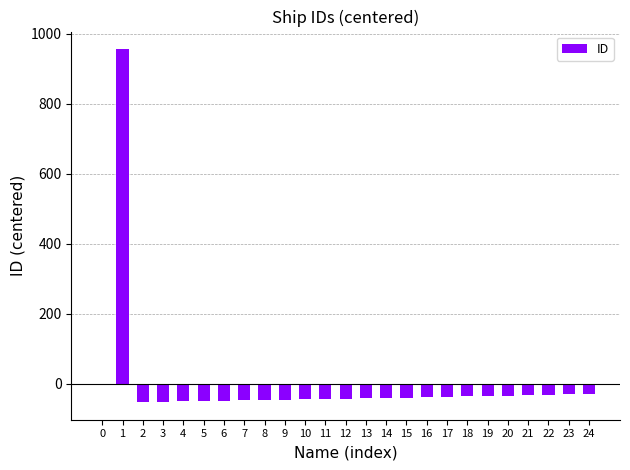

What is the maximum value shown in the chart?

955.4